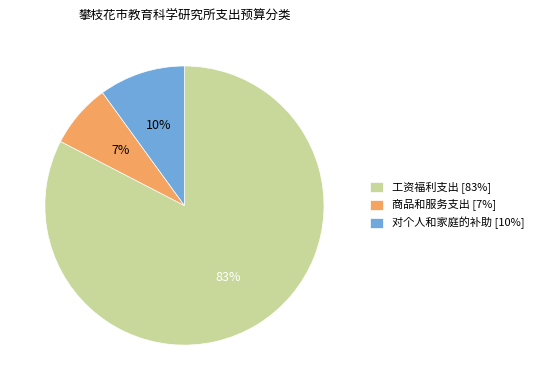

What is the ratio of the value at 工资福利支出 [83%] to the value at 对个人和家庭的补助 [10%]?

8.3